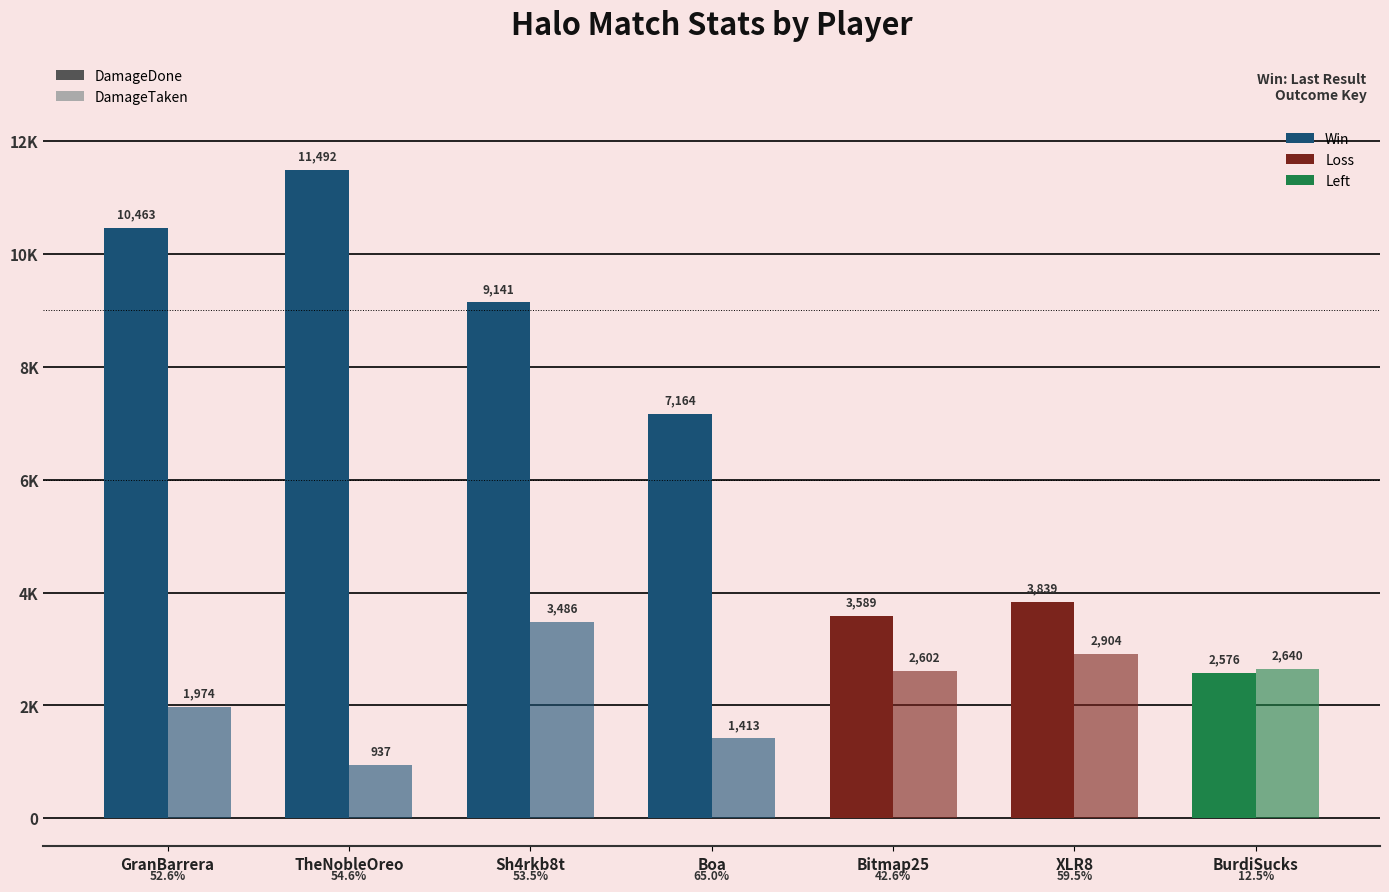

Are the bars grouped side by side (vs. stacked)?

Yes